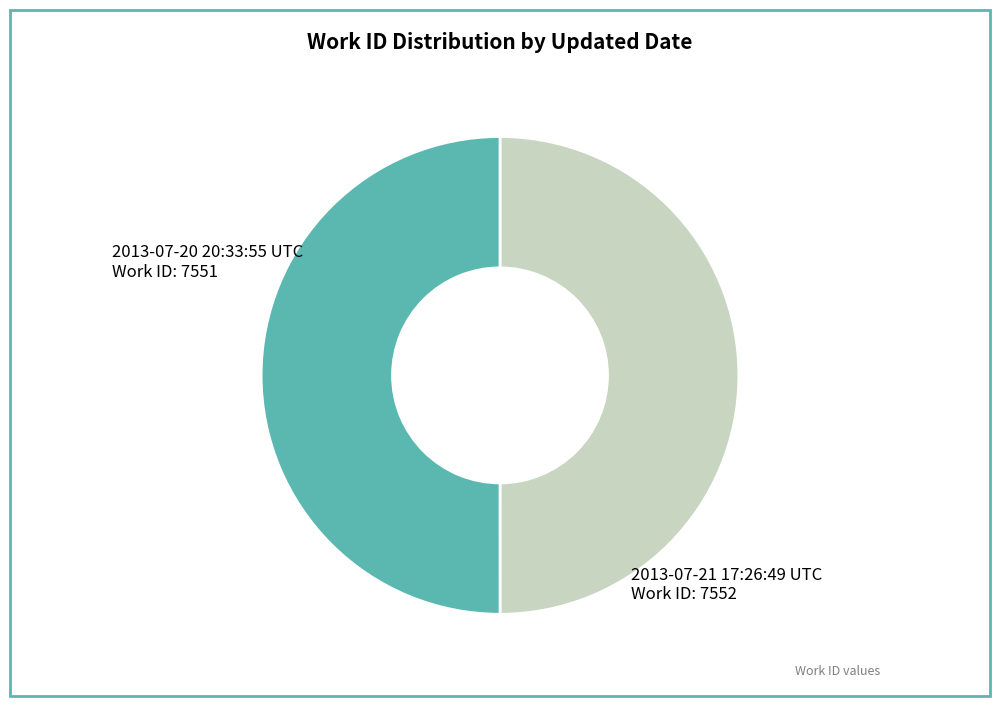

What is the ratio of the value at 2013-07-21 17:26:49 UTC to the value at 2013-07-20 20:33:55 UTC?

1.0